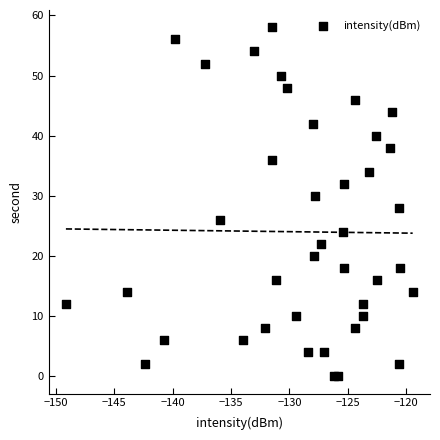

What is the range of Y values (max minus min)?

58